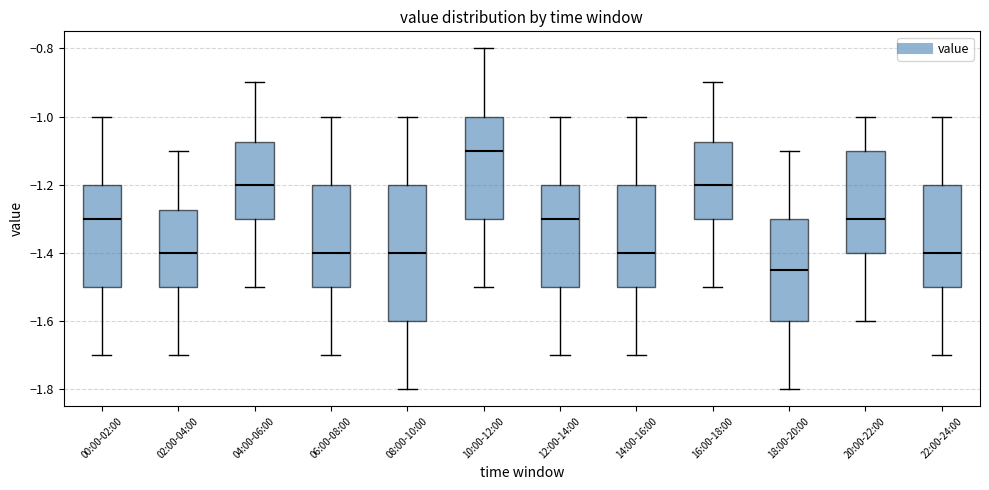

Reading left to right, transcribe this box plot: for each box, give where its median line is, the range the box spans, and where its two whiskers end, as read against the y-axis. The values are not printed on the chart, so give them approximately, as read against the axis.

00:00-02:00: median -1.30, box -1.50 to -1.20, whiskers -1.70 to -1.00
02:00-04:00: median -1.40, box -1.50 to -1.28, whiskers -1.70 to -1.10
04:00-06:00: median -1.20, box -1.30 to -1.08, whiskers -1.50 to -0.90
06:00-08:00: median -1.40, box -1.50 to -1.20, whiskers -1.70 to -1.00
08:00-10:00: median -1.40, box -1.60 to -1.20, whiskers -1.80 to -1.00
10:00-12:00: median -1.10, box -1.30 to -1.00, whiskers -1.50 to -0.80
12:00-14:00: median -1.30, box -1.50 to -1.20, whiskers -1.70 to -1.00
14:00-16:00: median -1.40, box -1.50 to -1.20, whiskers -1.70 to -1.00
16:00-18:00: median -1.20, box -1.30 to -1.08, whiskers -1.50 to -0.90
18:00-20:00: median -1.44, box -1.60 to -1.30, whiskers -1.80 to -1.10
20:00-22:00: median -1.30, box -1.40 to -1.10, whiskers -1.60 to -1.00
22:00-24:00: median -1.40, box -1.50 to -1.20, whiskers -1.70 to -1.00